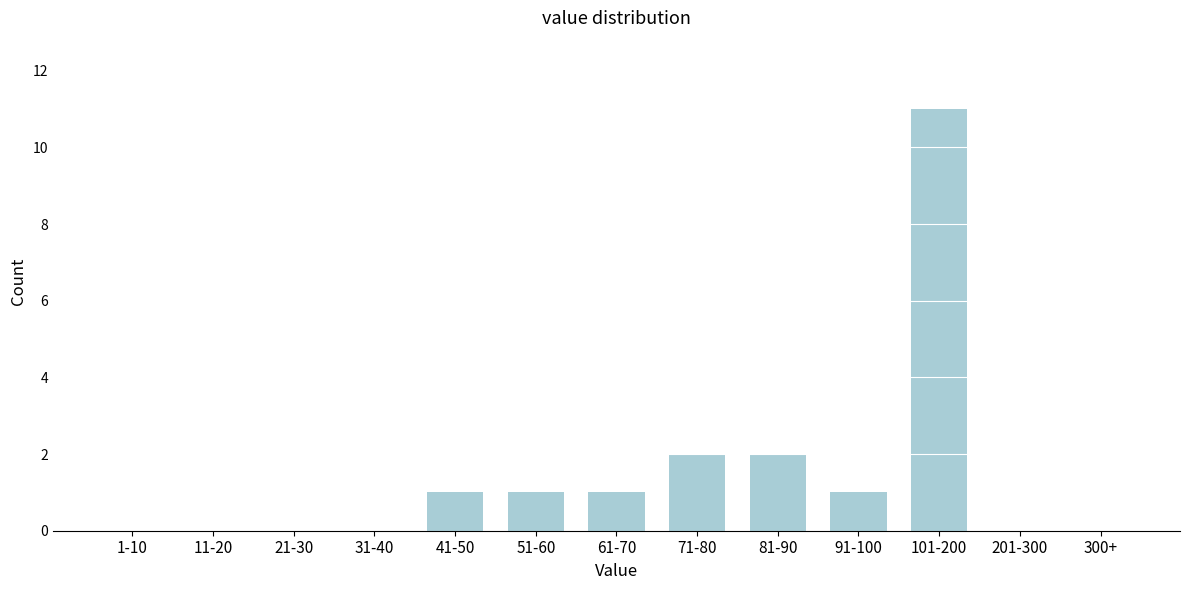

Reading left to right, list all the values displayed in this chart.

1-10=0	11-20=0	21-30=0	31-40=0	41-50=1	51-60=1	61-70=1	71-80=2	81-90=2	91-100=1	101-200=11	201-300=0	300+=0